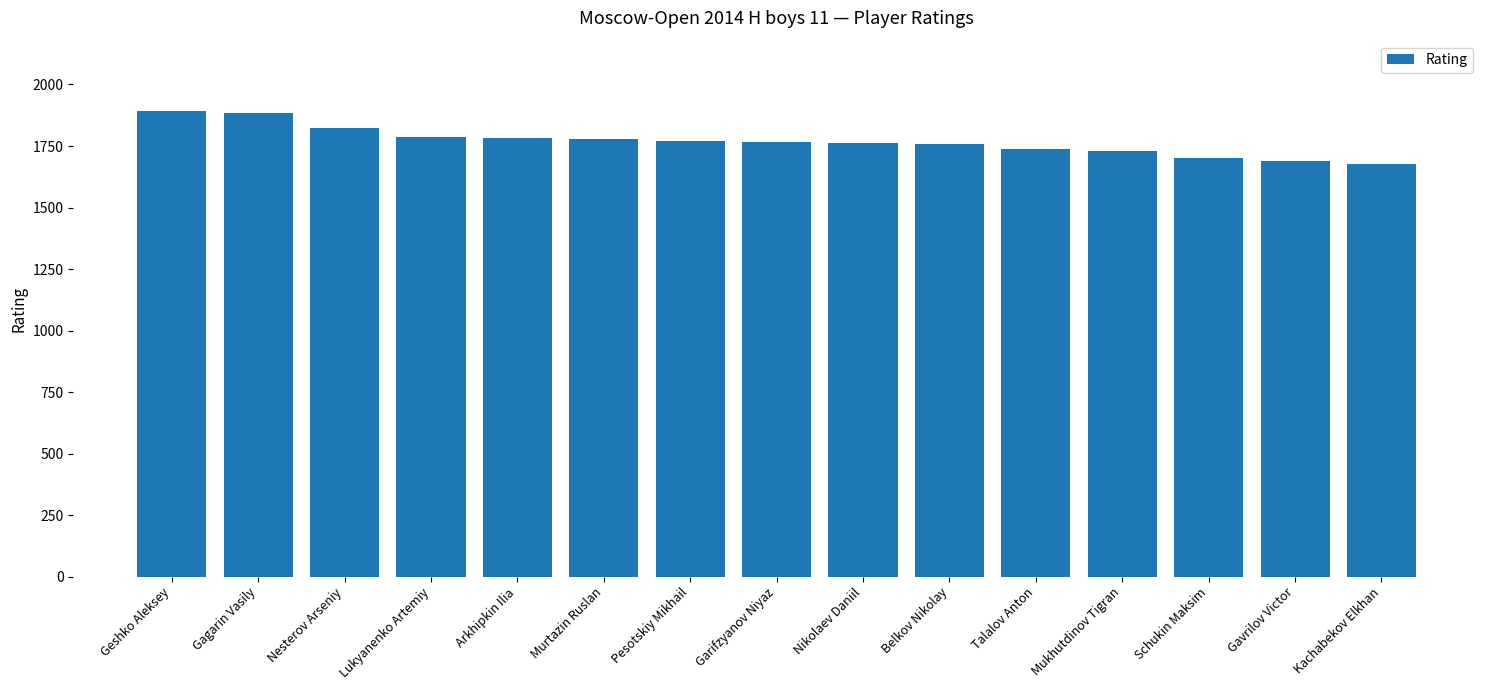

The value at Geshko Aleksey is 1894. True or false?

True